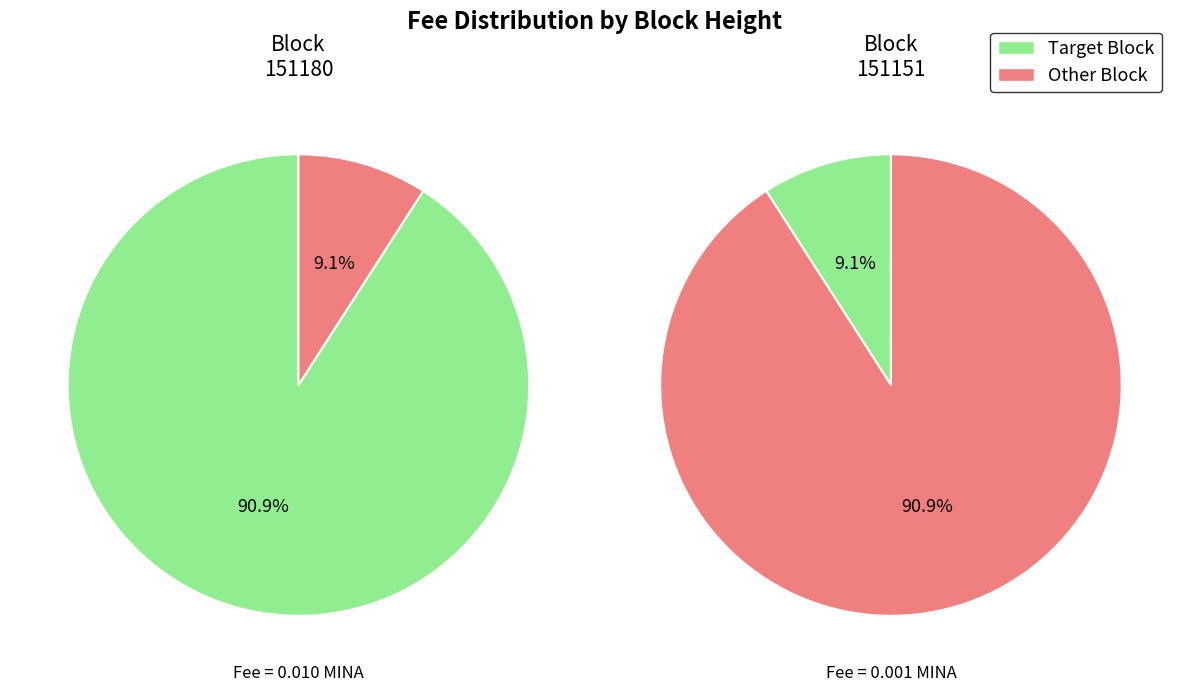

Count the number of slices in the pie.

2